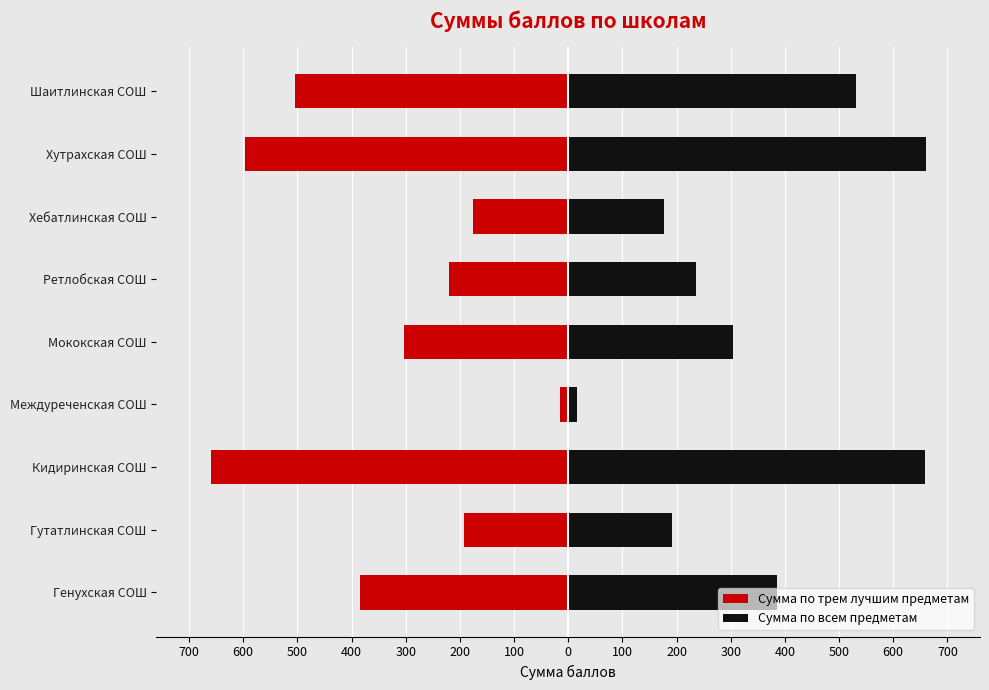

Which has a higher value, Шаитлинская СОШ or Хебатлинская СОШ?

Хебатлинская СОШ